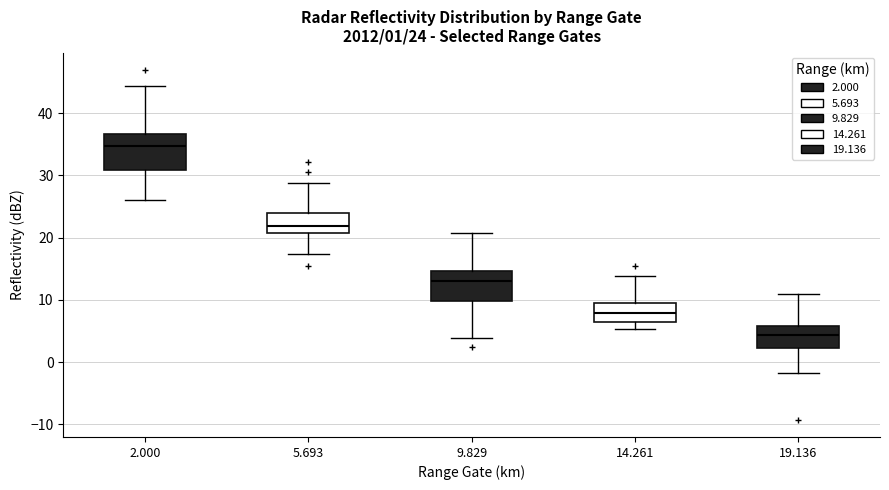

Comparing the boxes themselves (not the whiskers), which one is the tallest?

2.000